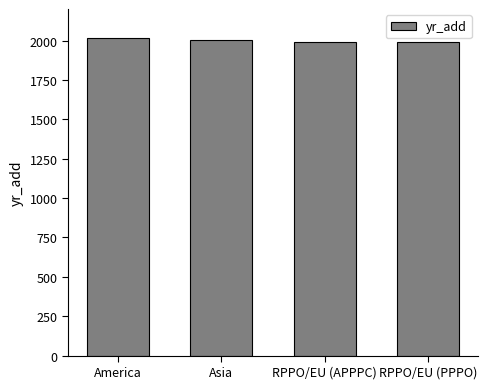

At which label does the data first exceed 2003?

America